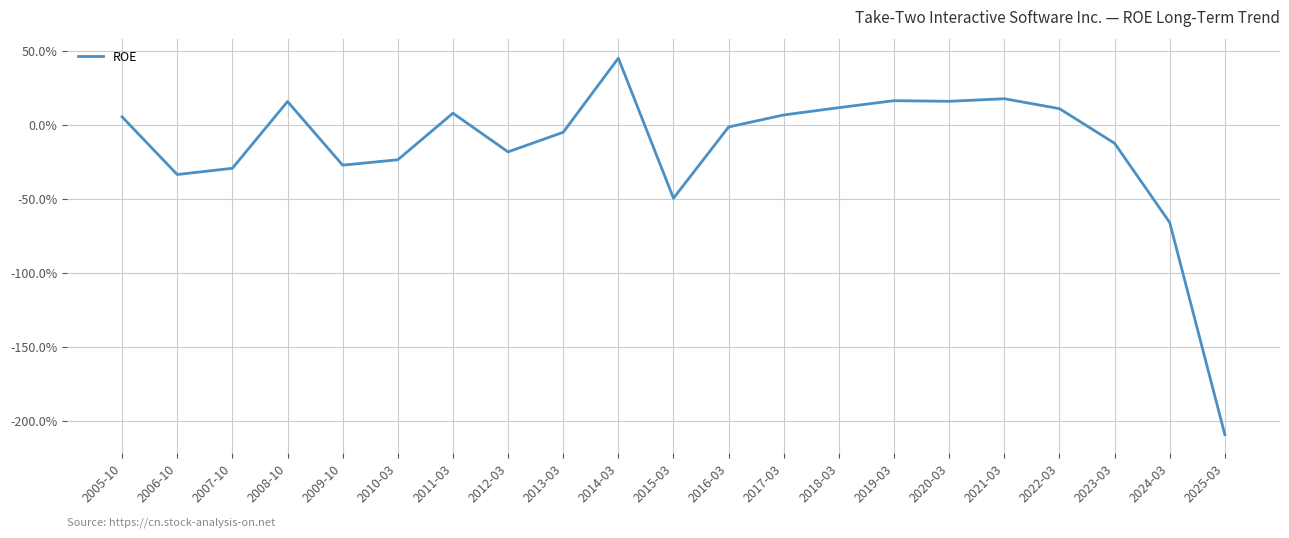

Rank the categories by value from highest to lowest.

2014-03, 2021-03, 2019-03, 2020-03, 2008-10, 2018-03, 2022-03, 2011-03, 2017-03, 2005-10, 2016-03, 2013-03, 2023-03, 2012-03, 2010-03, 2009-10, 2007-10, 2006-10, 2015-03, 2024-03, 2025-03